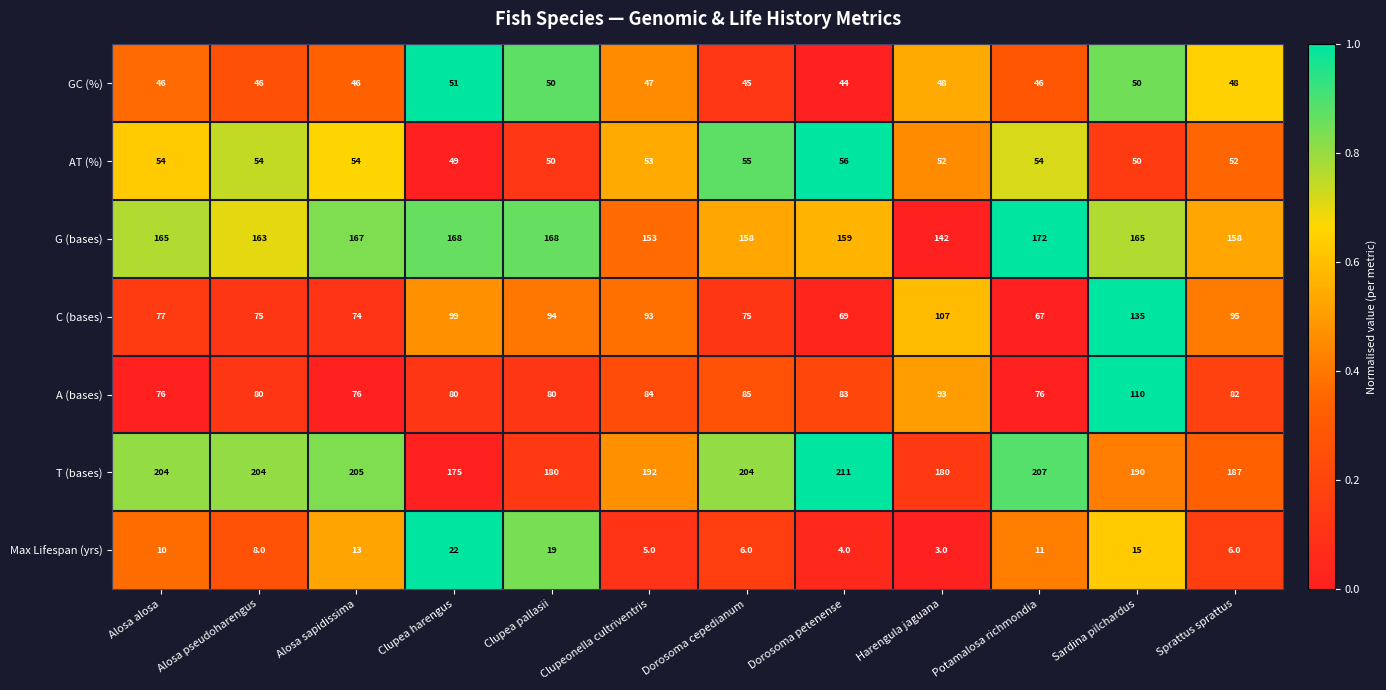

Count the number of data series in this chart.

7